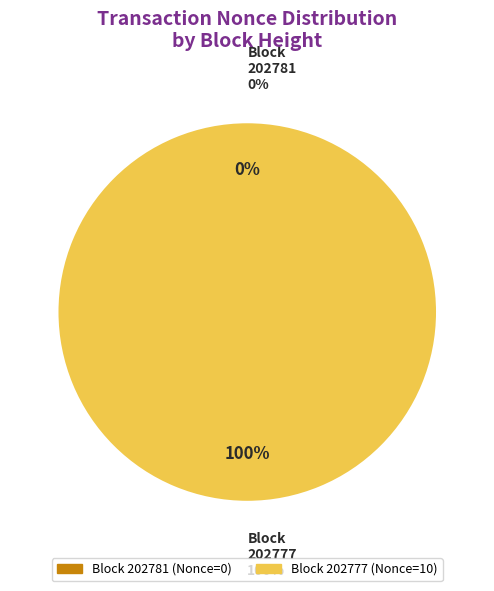

To the nearest percent, what is the difference between the 202781 and 202777 slice percentages?

100%